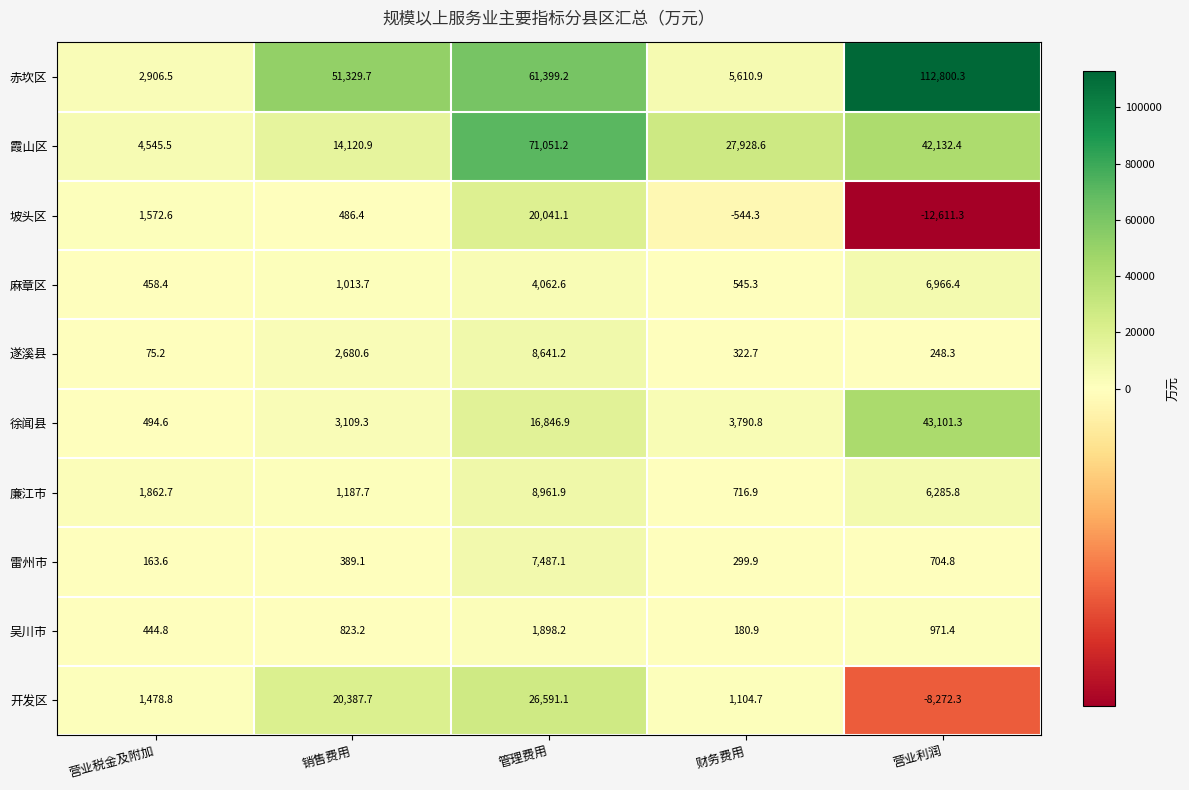

At which label does 雷州市 first exceed 389?

销售费用